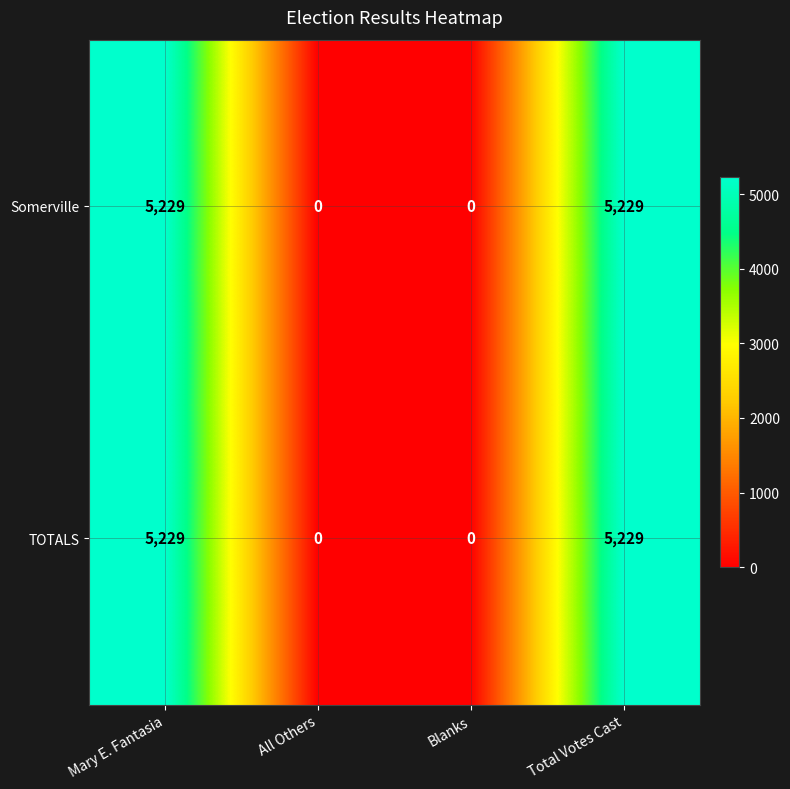

What is the greatest value displayed?

5229